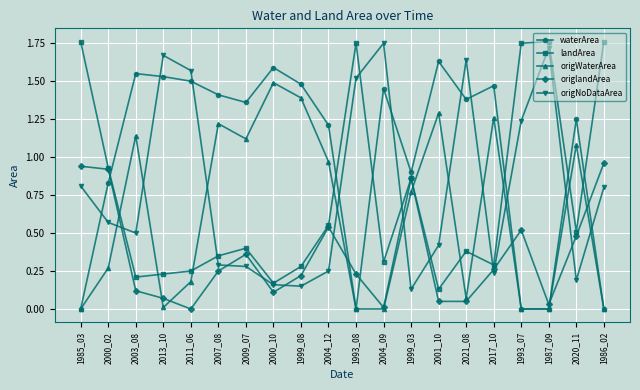

Where is the first local maximum for origNoDataArea?

2013_10